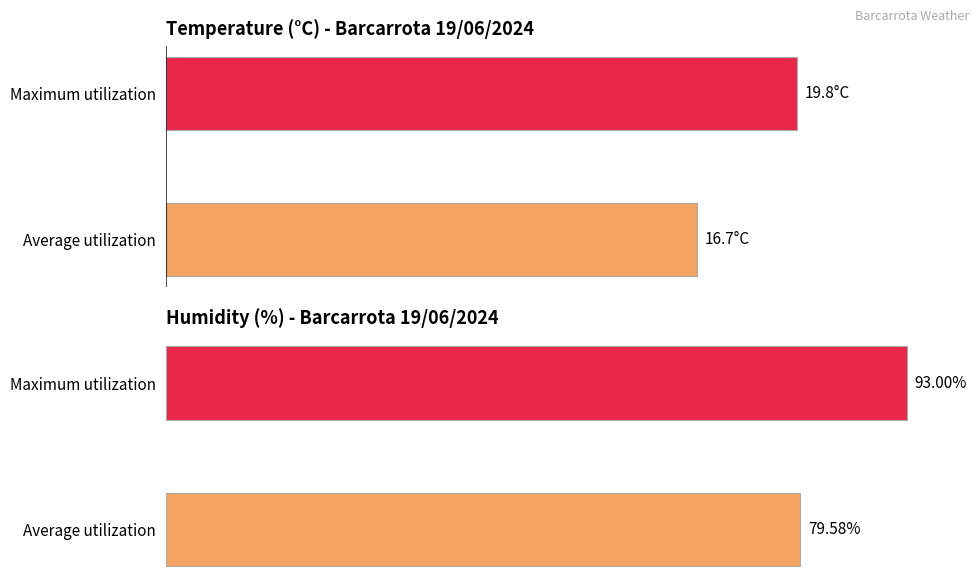

Which series has the widest spread of values?

Humidity (%)